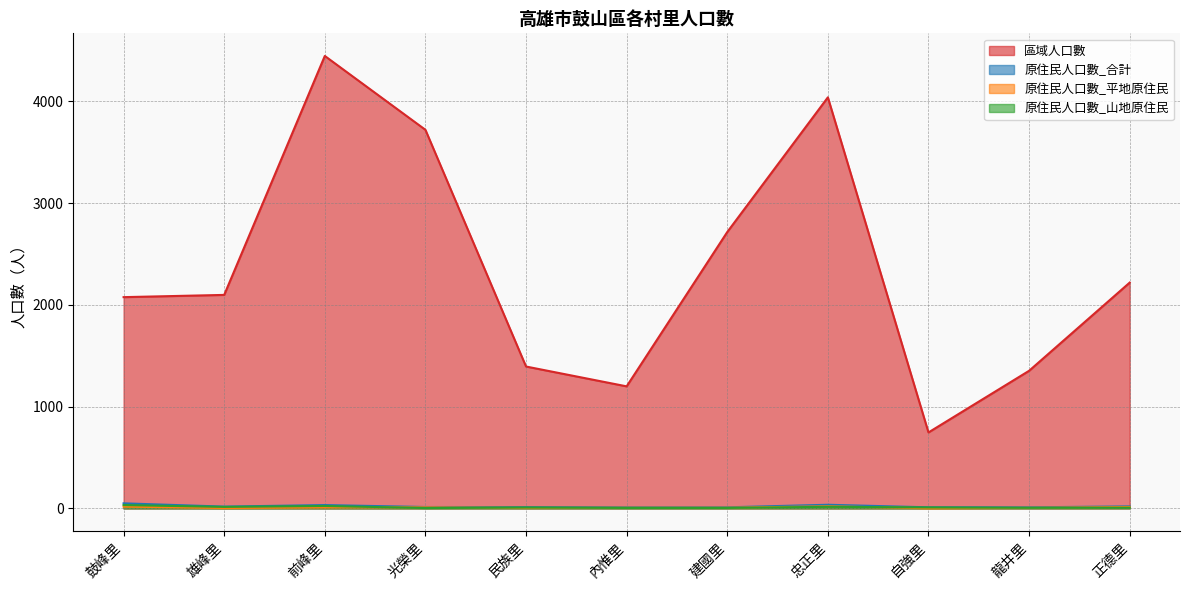

What is the difference between the maximum and minimum values in the 原住民人口數_合計 series?

39